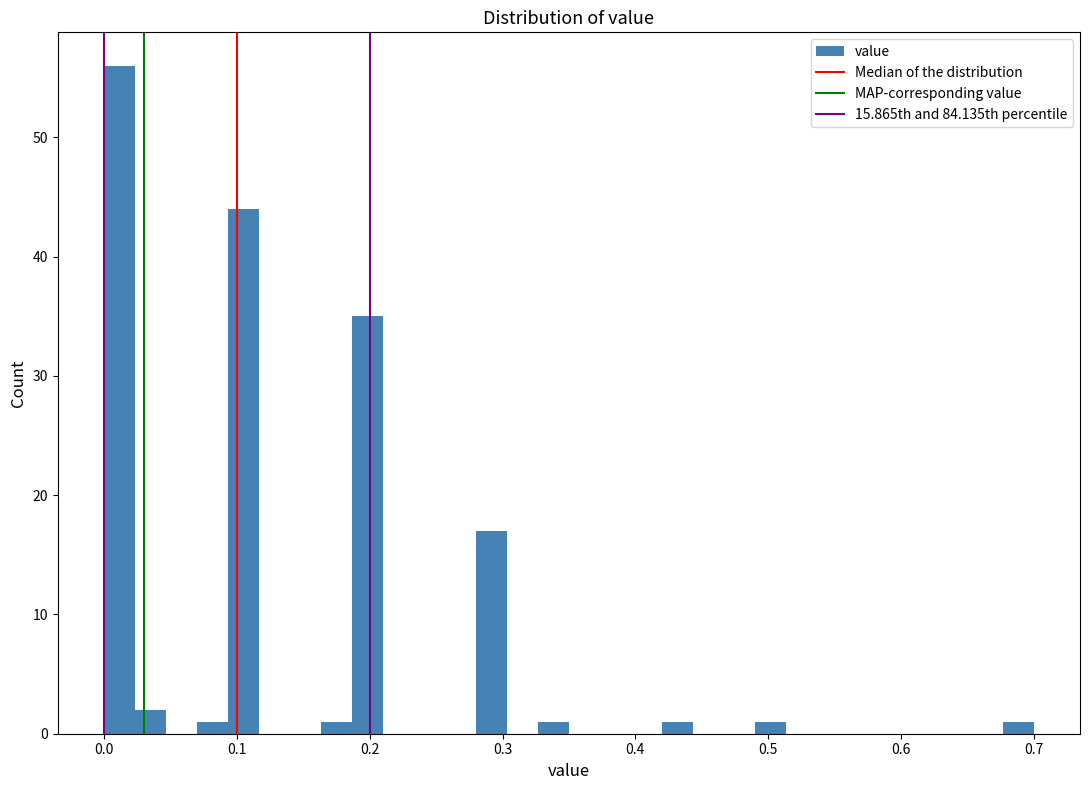

Read against the x-axis, roughly where is the centre of the tallest bar?

0.01